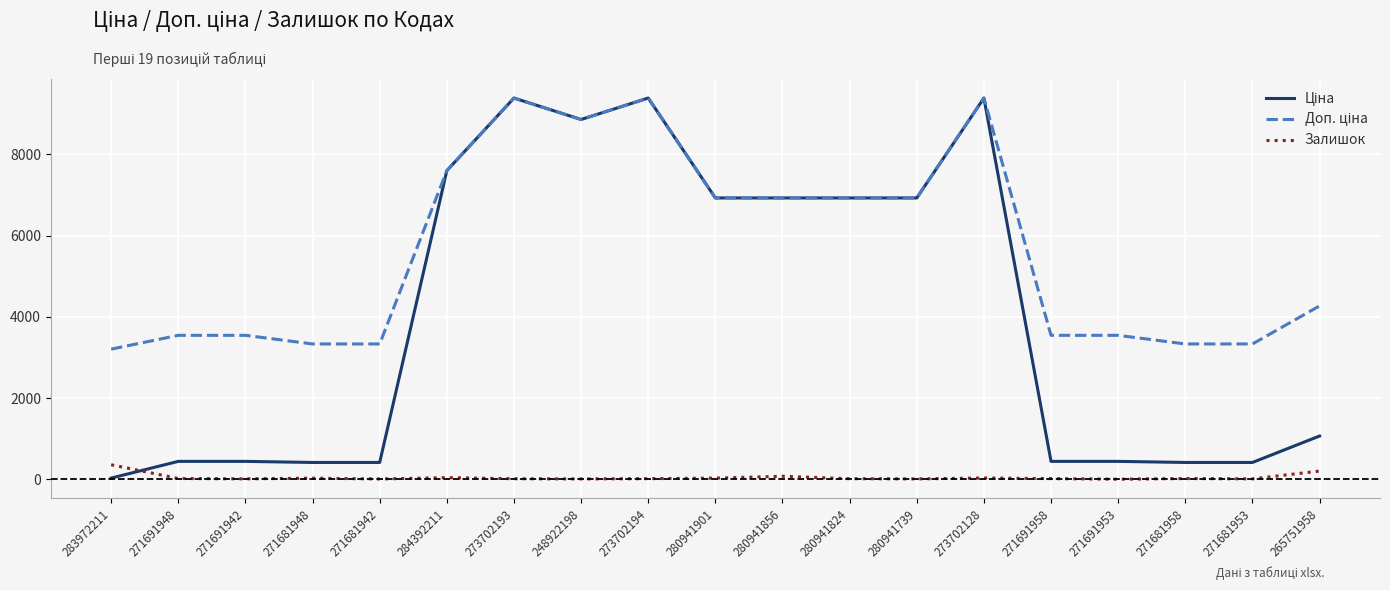

True or false: Залишок has a value of 43.0 at 284392211.

True